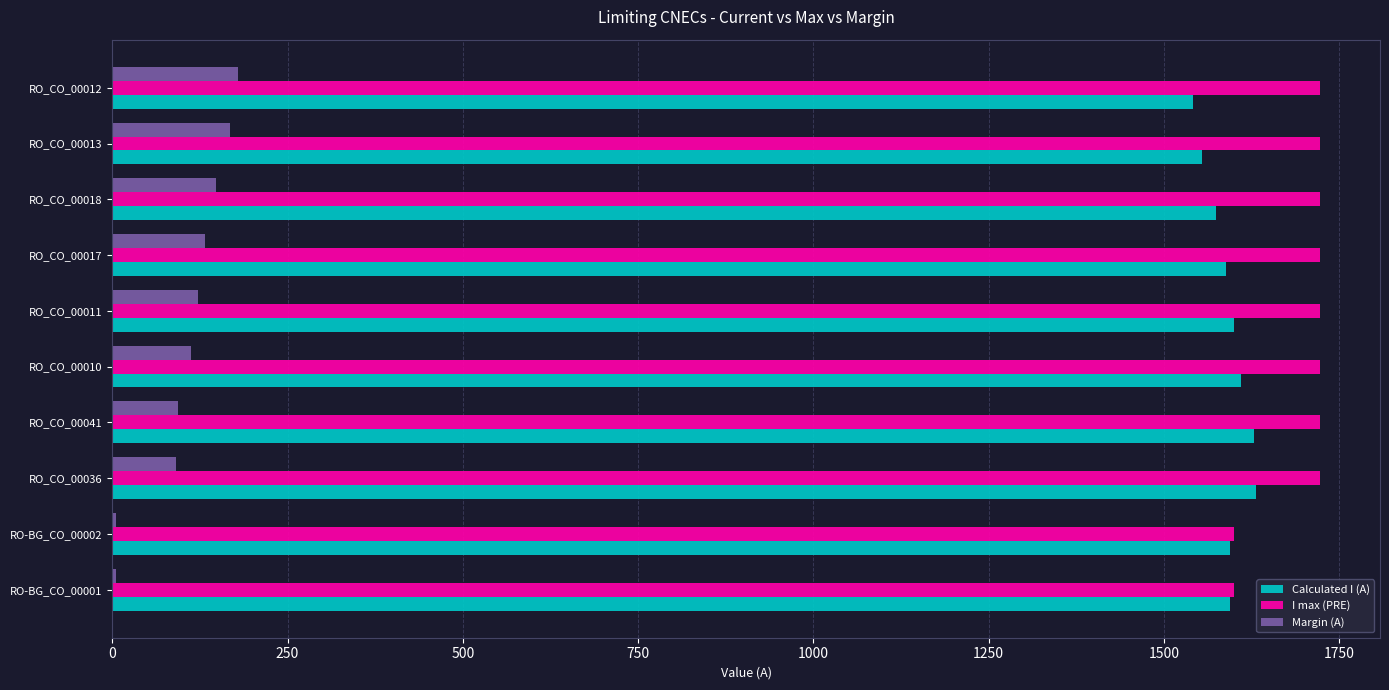

At how many categories does at least one series exceed 570?

10